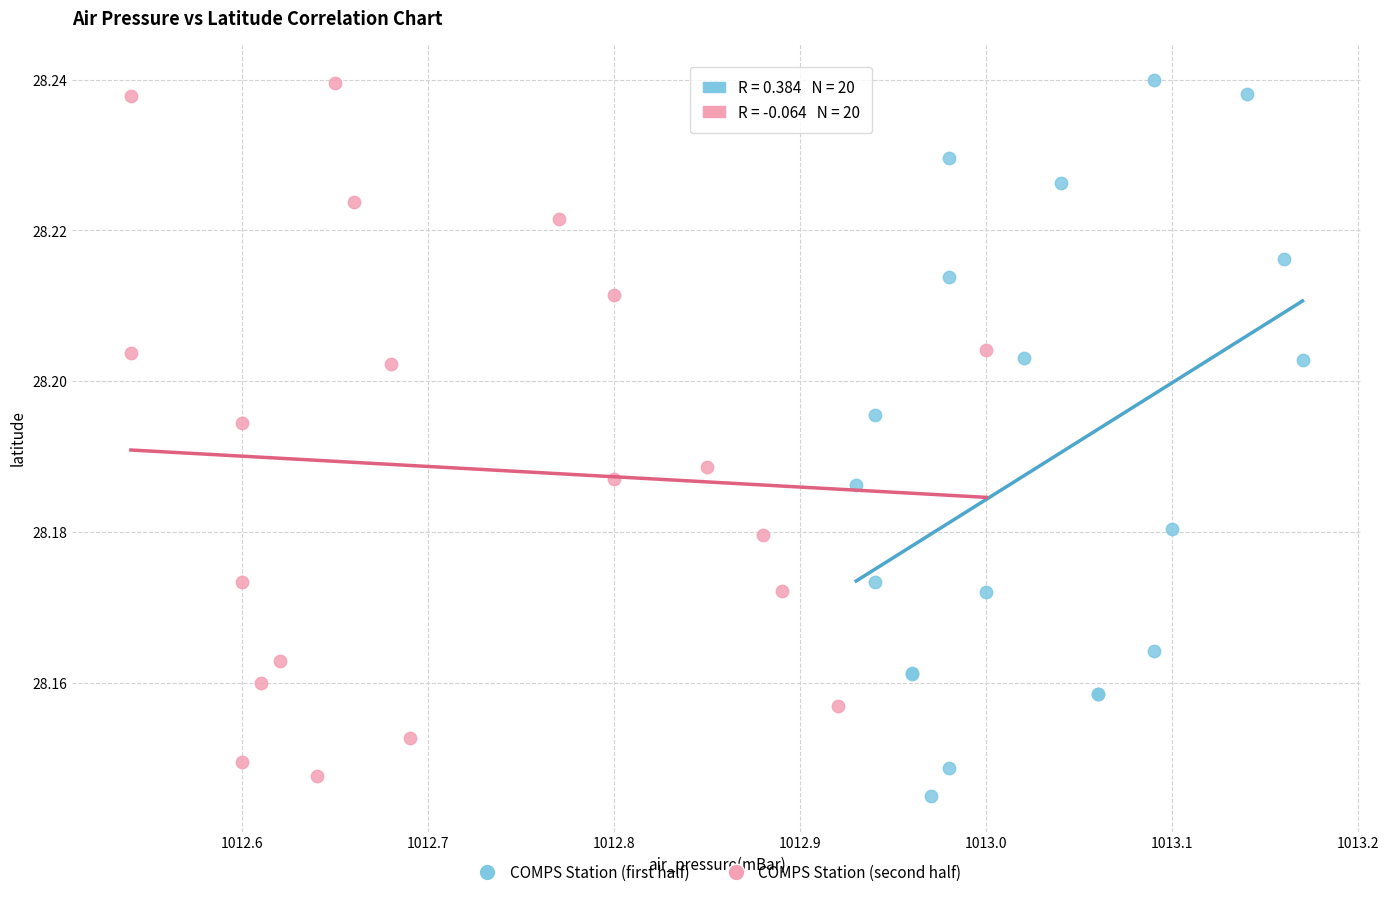

What are all the series names shown in the legend?

COMPS Station (first half), COMPS Station (second half)